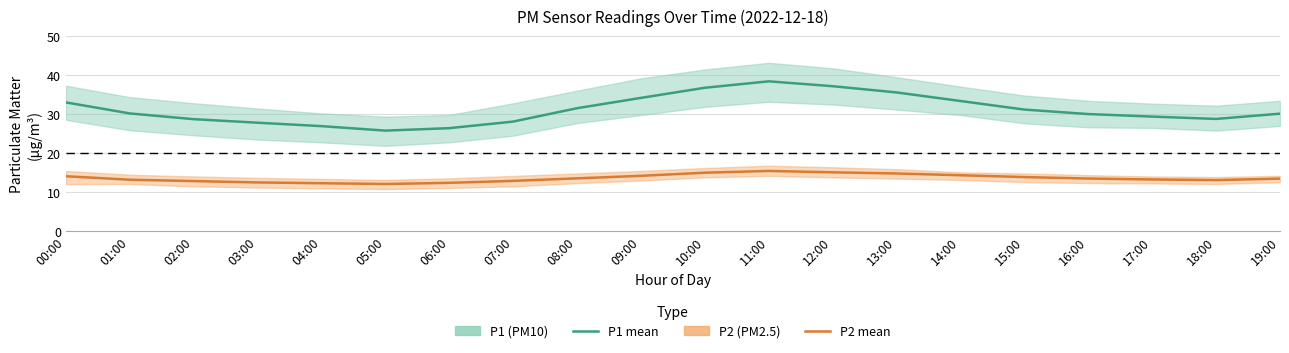

What is the average value of the P2 mean series?

13.6